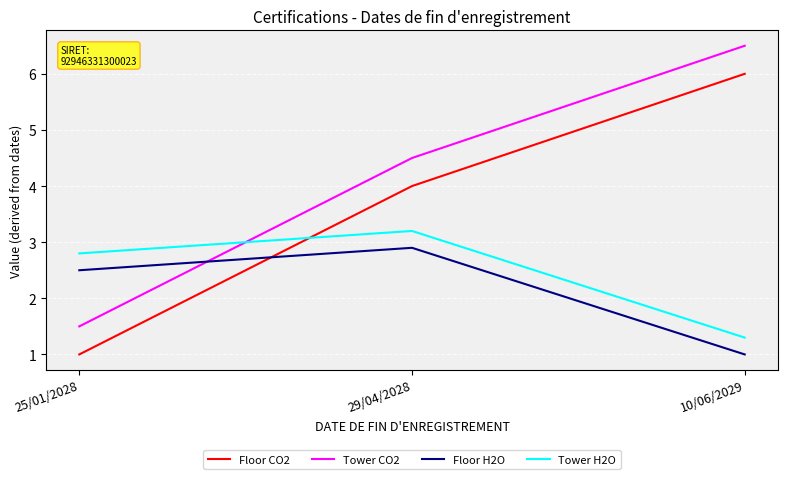

Is it true that Floor CO2 equals 4.0 at 29/04/2028?

True